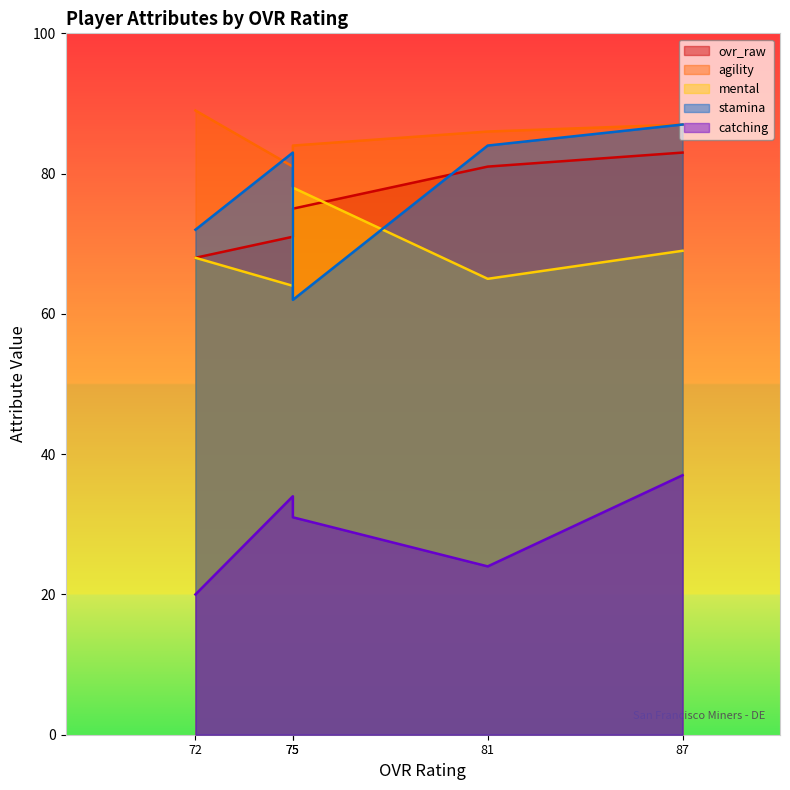

What is the difference between the highest and lowest values at Daniel Cunningham (75)?

49